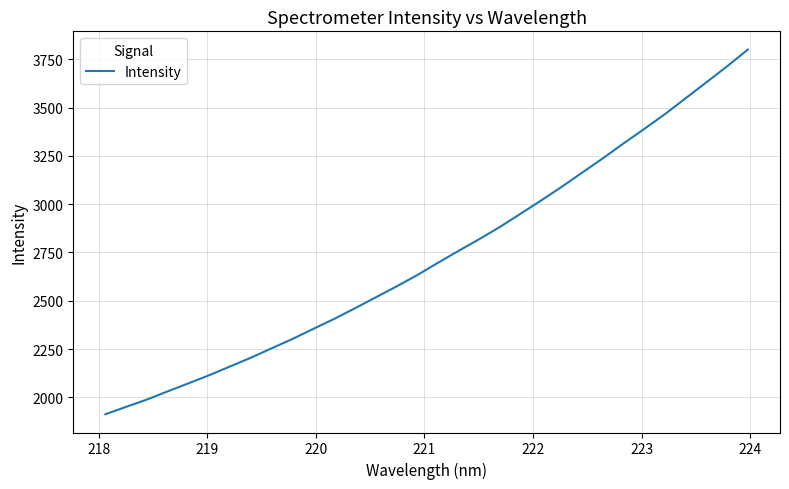

What is the smallest value displayed?

1912.0